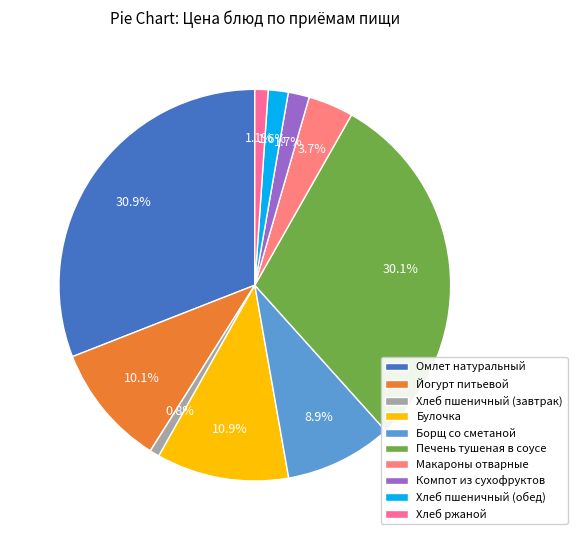

How many segments does this pie chart have?

10